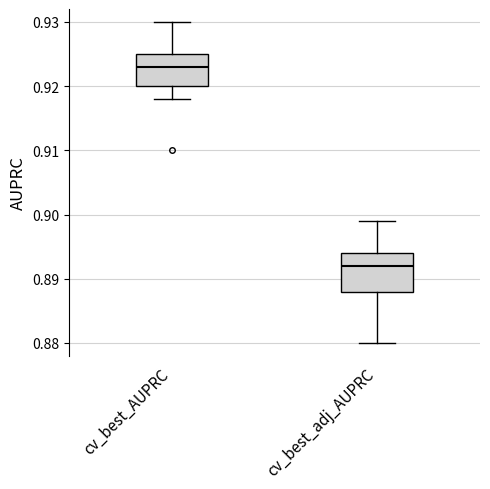

Reading left to right, read every box against the y-axis: the position of its median line, the range the box covers, and the ends of its whiskers. The values are not printed on the chart, so give them approximately, as read against the axis.

cv_best_AUPRC: median 0.923, box 0.920 to 0.925, whiskers 0.918 to 0.930
cv_best_adj_AUPRC: median 0.892, box 0.888 to 0.894, whiskers 0.880 to 0.899